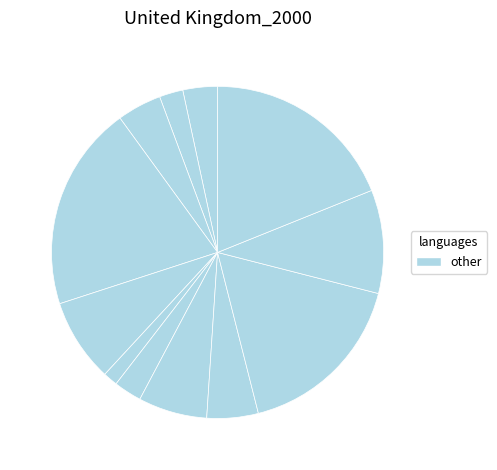

Is there any slice that represents more than half of the pie?

No